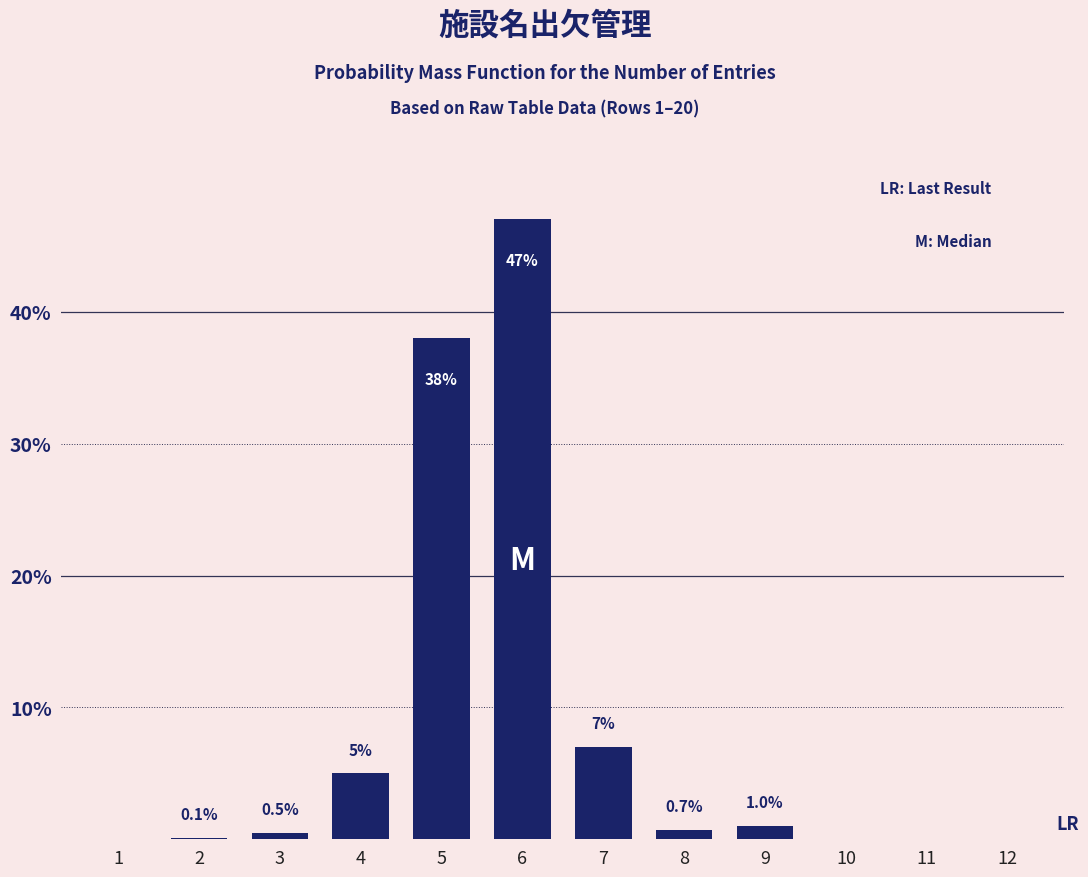

Reading right to left, what are all the values shown in this chart?

12=0.0	11=0.0	10=0.0	9=1.0	8=0.7	7=7.0	6=47.0	5=38.0	4=5.0	3=0.5	2=0.1	1=0.0